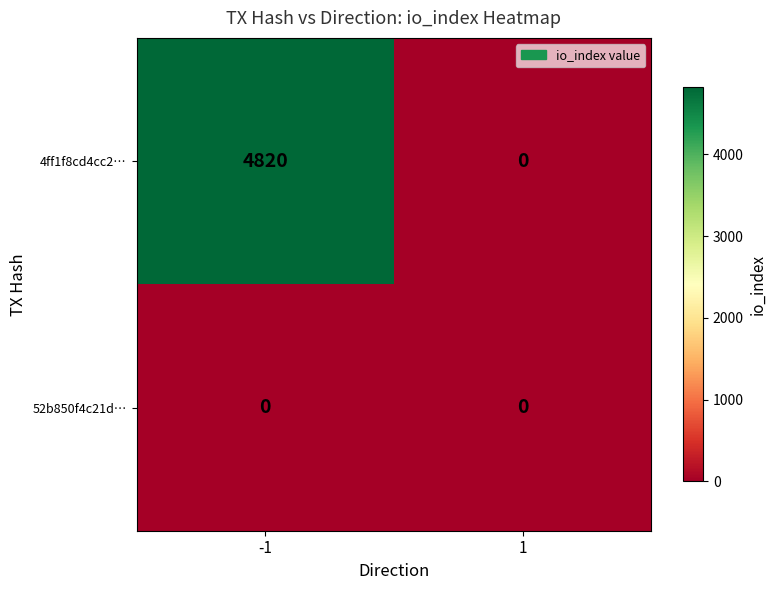

List the series in order of their overall mean, highest first.

4ff1f8cd4cc2…, 52b850f4c21d…